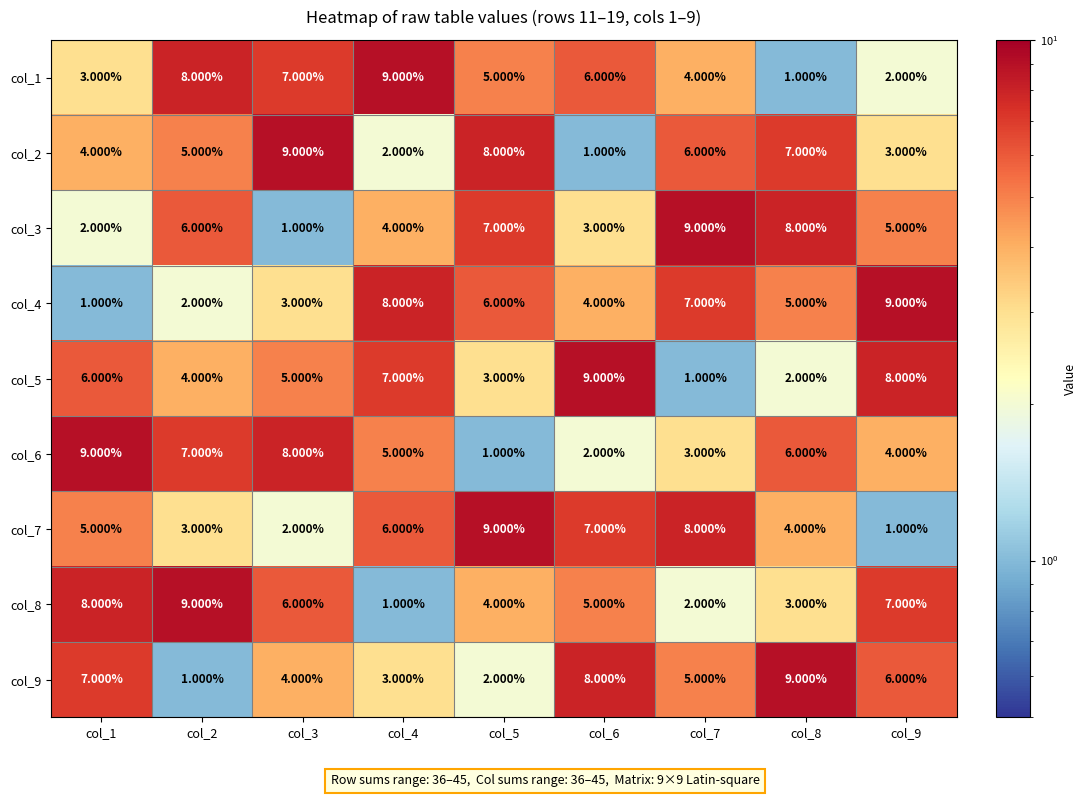

What is the spread (max minus min) of values at col_9?

8